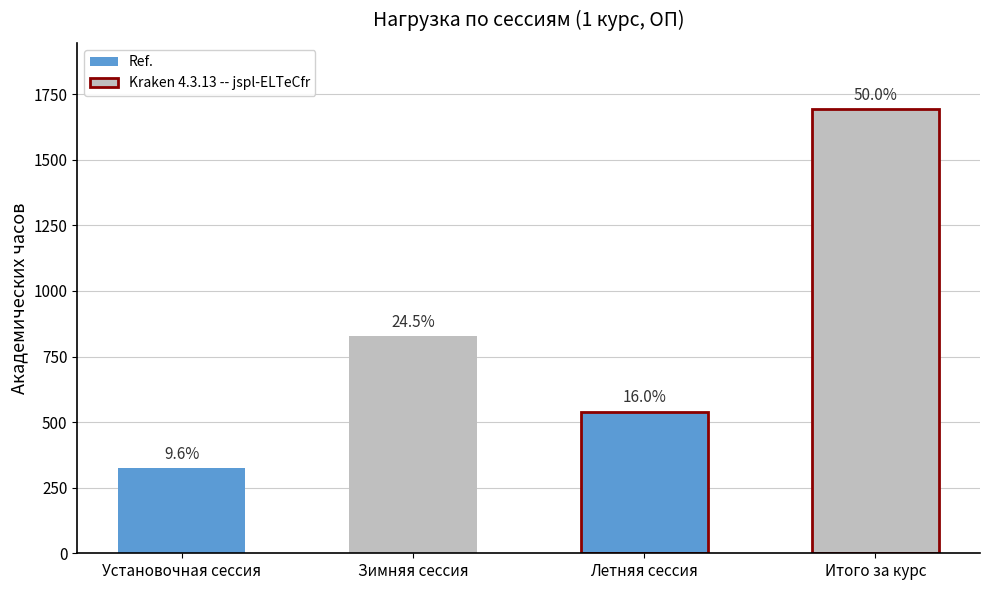

What is the average value?

846